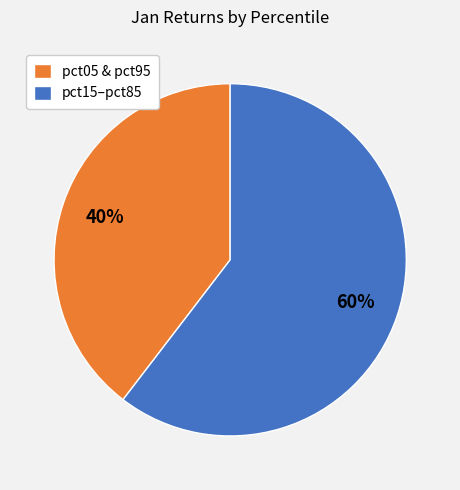

Is there any slice that represents more than half of the pie?

Yes